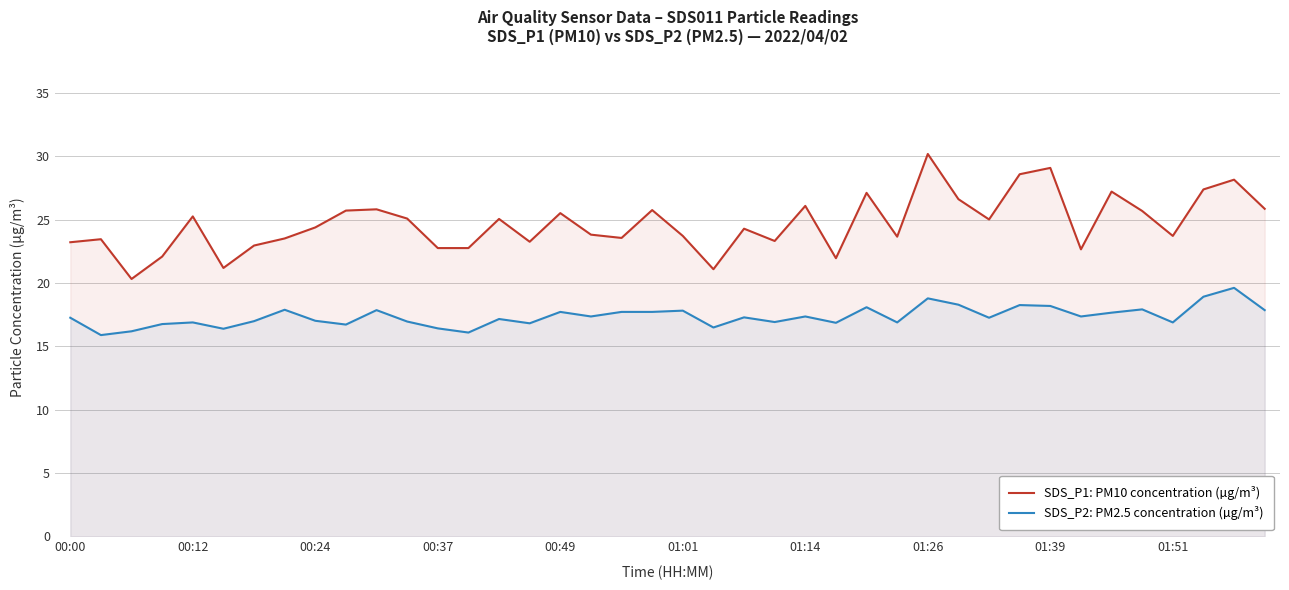

In SDS_P2: PM2.5 concentration (µg/m³), how many points are lower than both neighbors (excluding endpoints)?

13